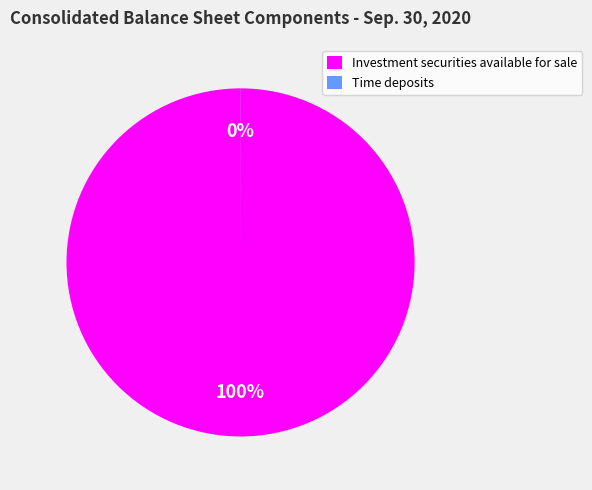

Which category accounts for the majority?

Investment securities available for sale